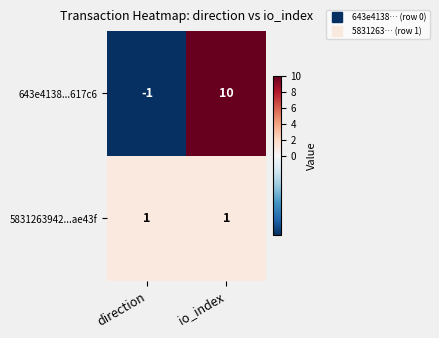

Is it true that 5831263942...ae43f equals 1 at io_index?

True